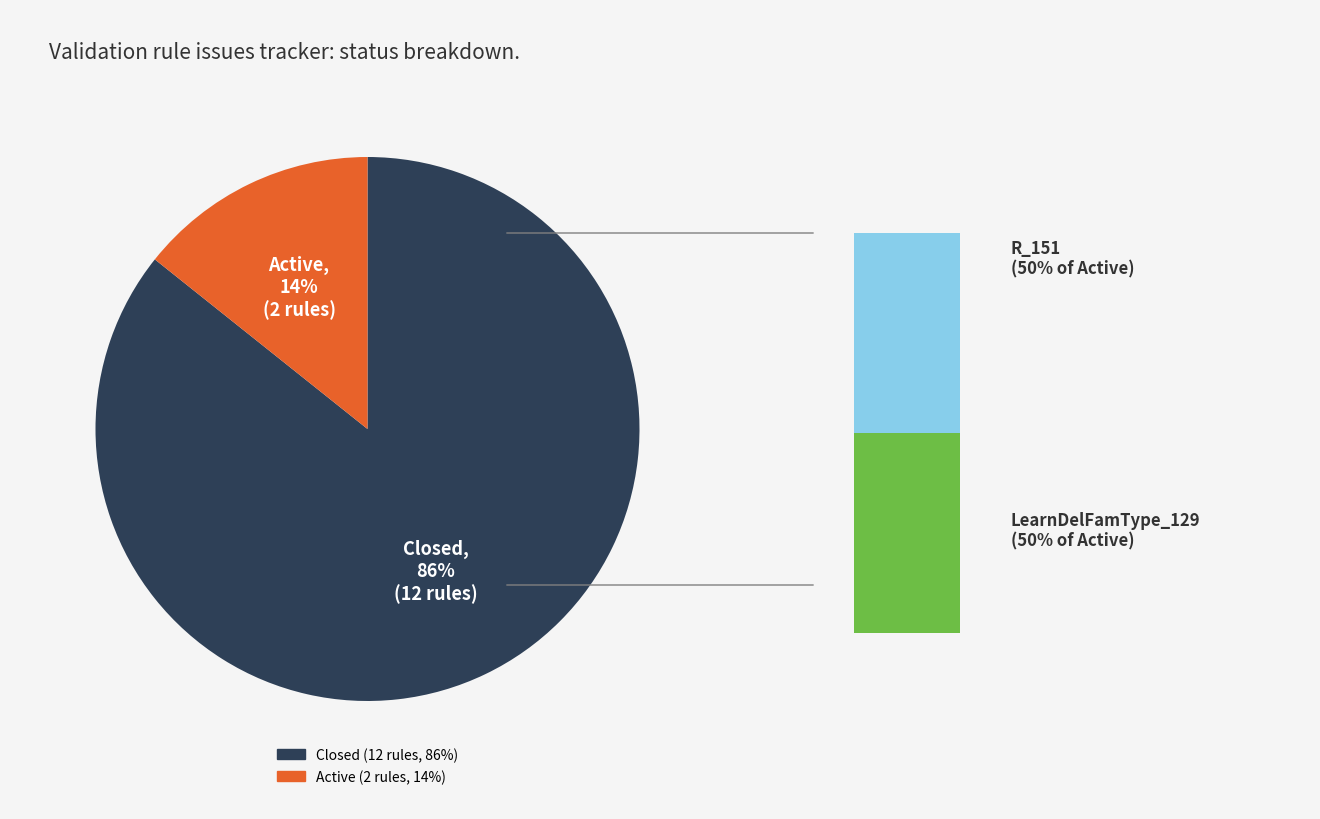

Which category accounts for the majority?

Closed